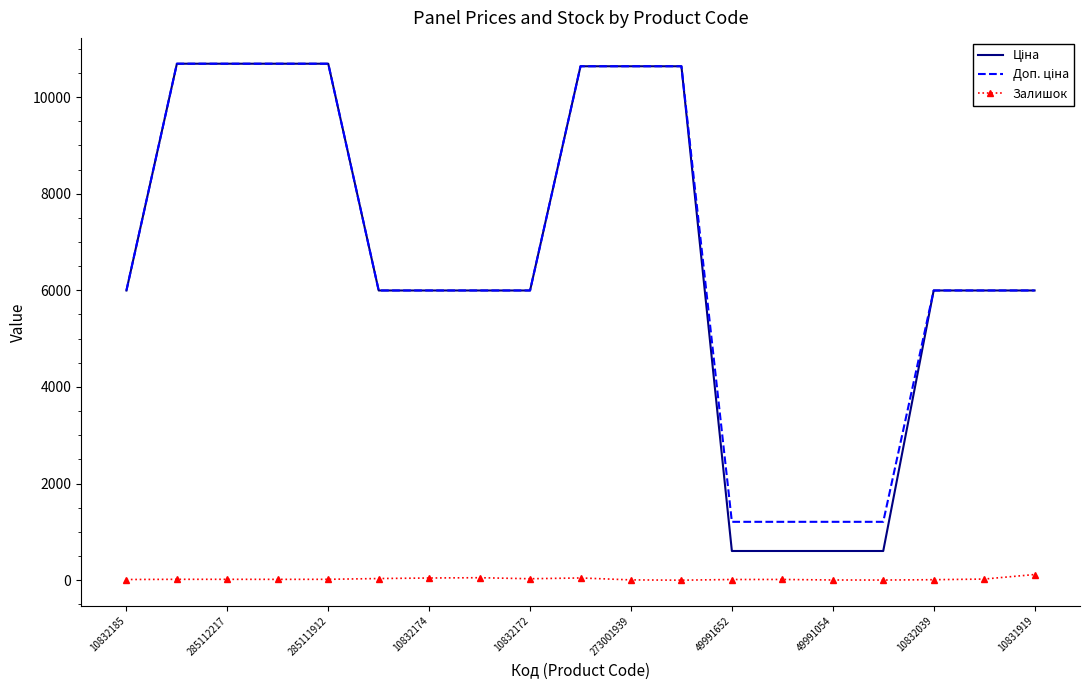

What is the maximum value shown in the chart?

10690.9